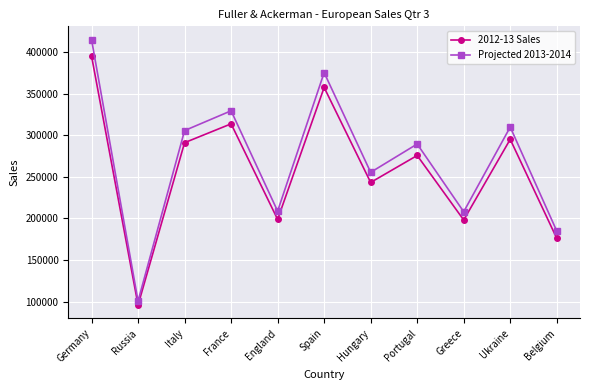

What is the value of the 2012-13 Sales point at the 3rd from the left?

291004.0